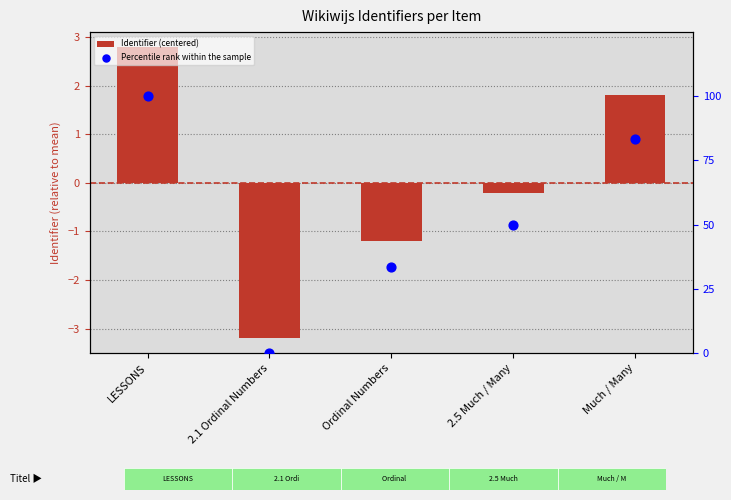

What are all the series names shown in the legend?

Identifier (centered), Percentile rank within the sample